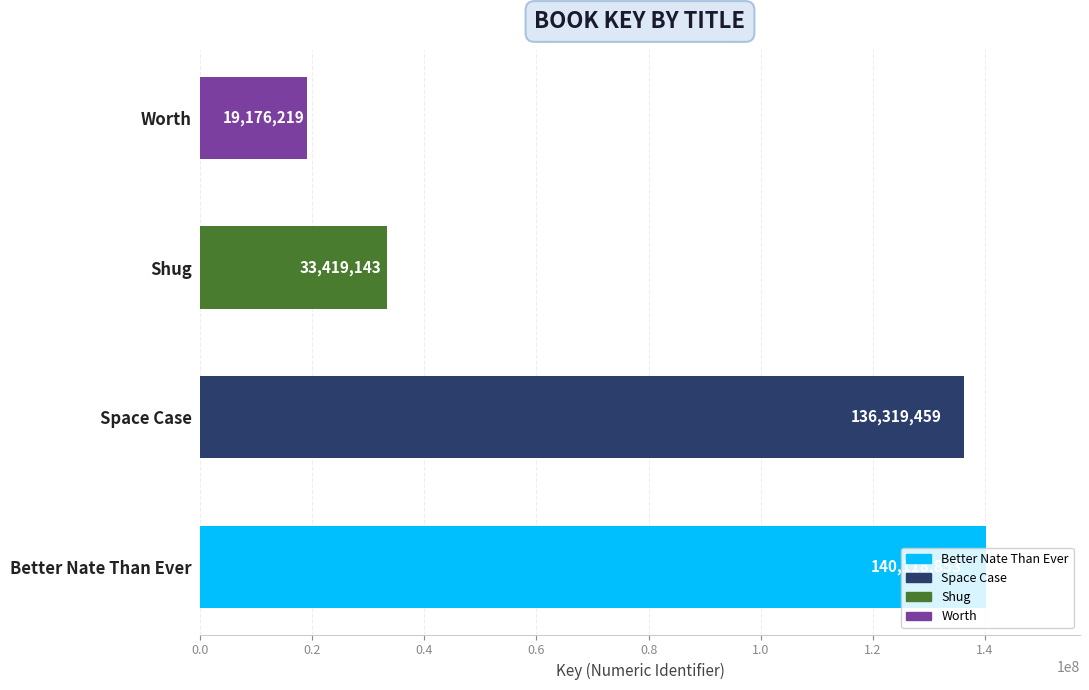

Does the chart contain any negative values?

No